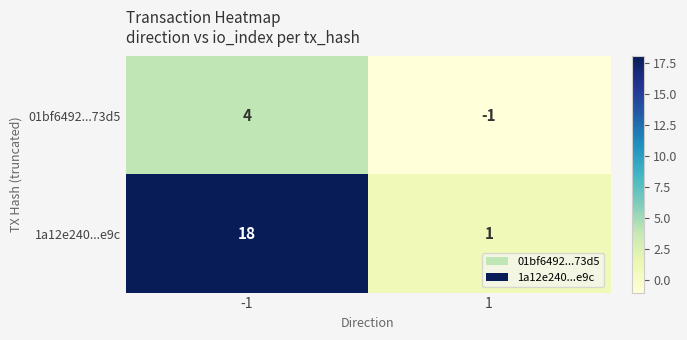

Reading right to left, list all the values displayed in this chart.

01bf6492...73d5: -1	4
1a12e240...e9c: 1	18